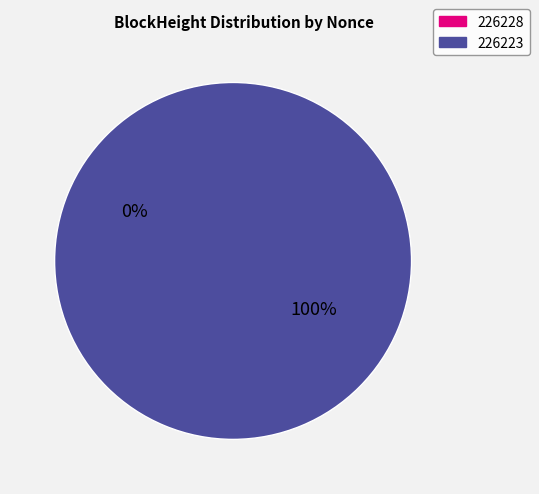

To the nearest percent, what is the difference between the largest and smallest slice percentages?

100%